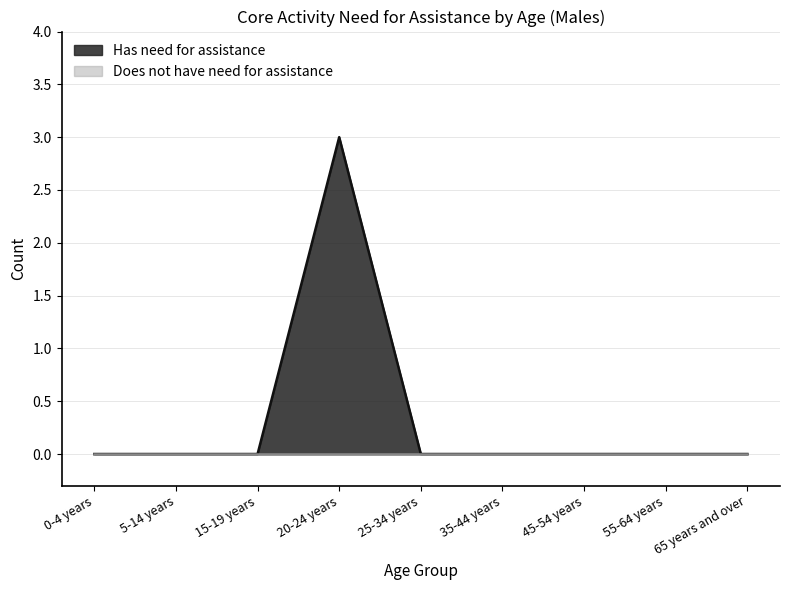

How many values exceed 0?

1